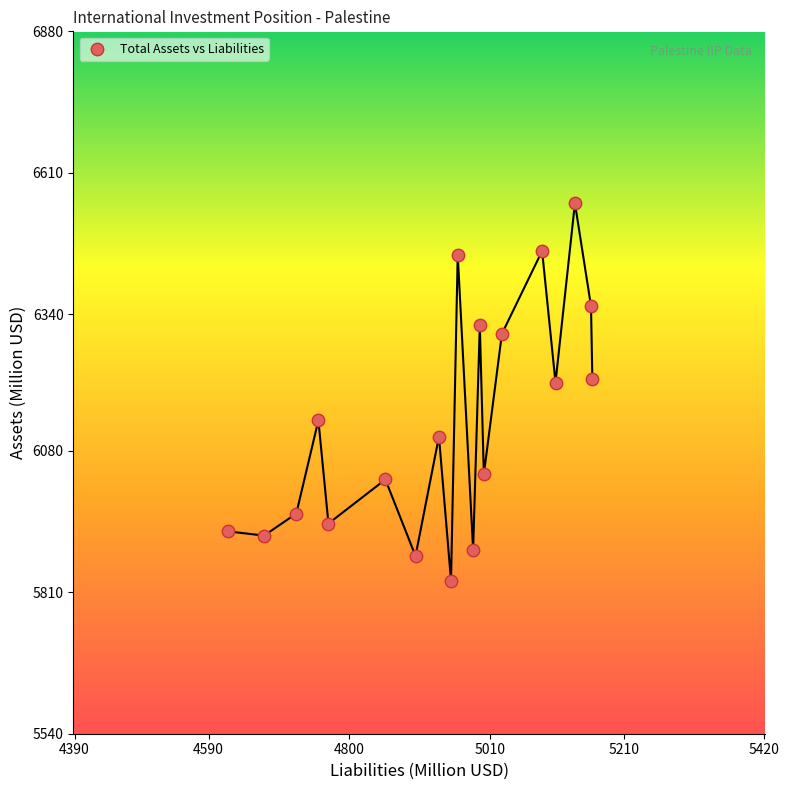

What is the range of Y values (max minus min)?

720